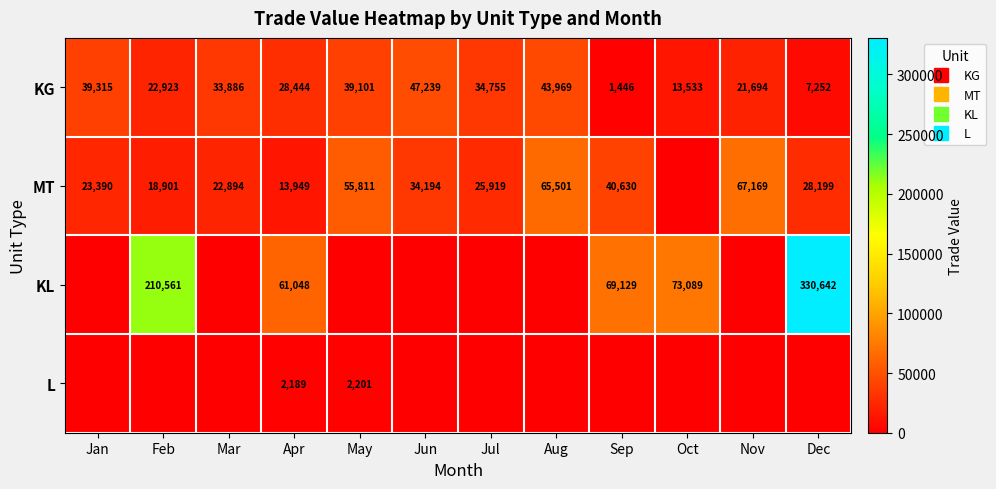

What is the difference between the maximum and minimum values in the KL series?

330642